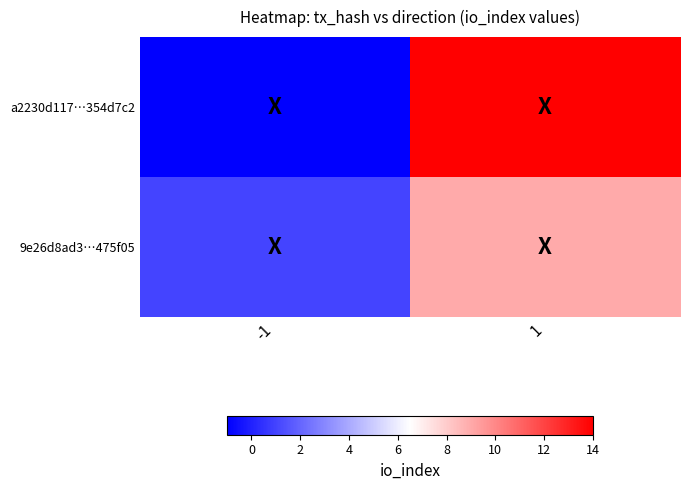

At how many categories does at least one series exceed 0?

2